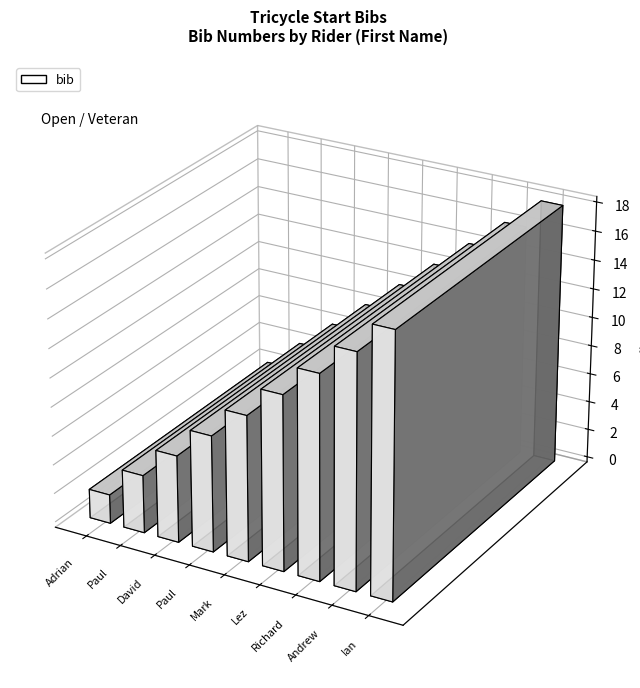

Between Richard and Paul, which is larger?

Richard